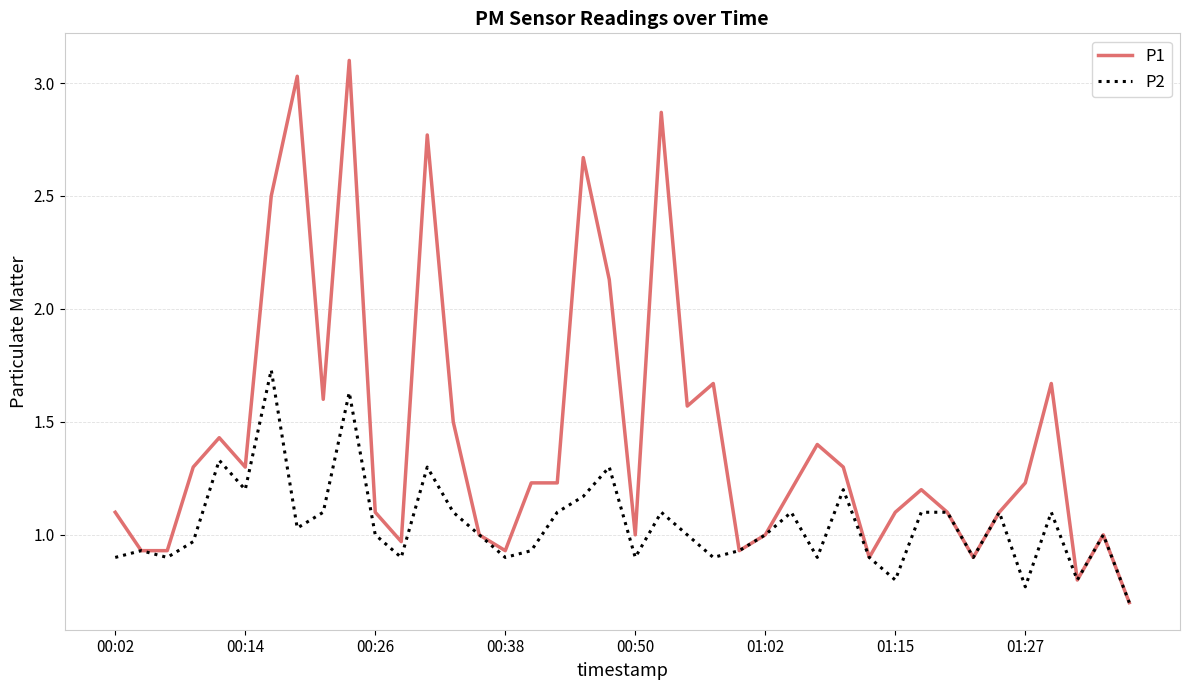

What is the minimum value shown in the chart?

0.7